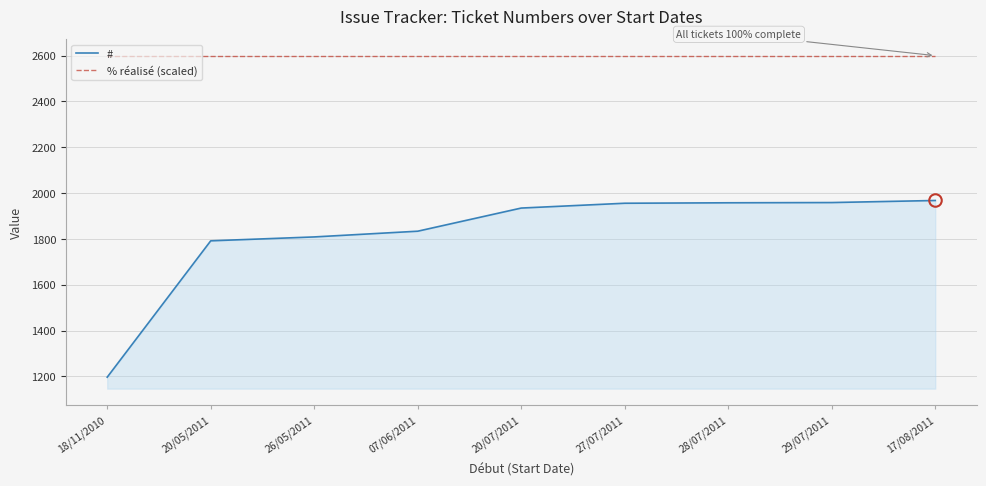

Does the chart display data point markers on the line(s)?

No